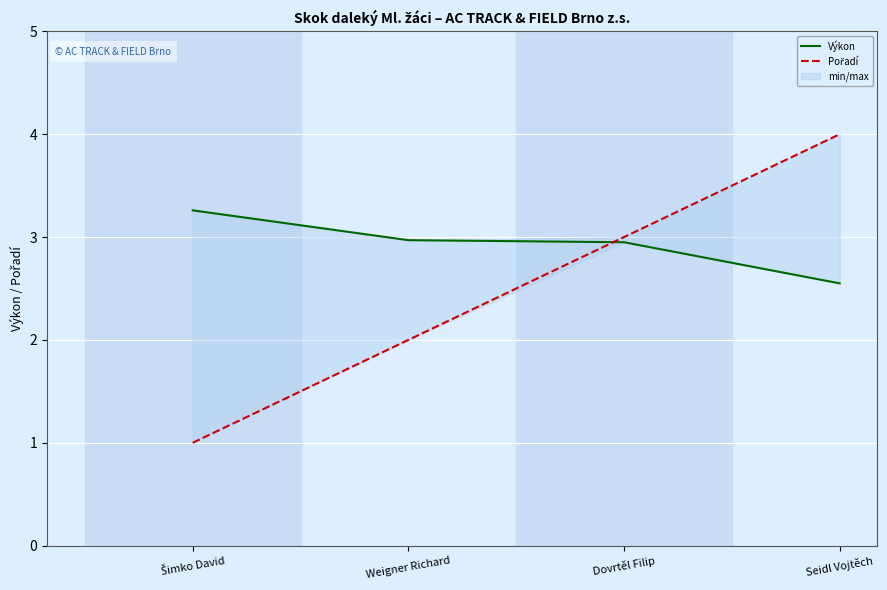

What is the average value of the Výkon series?

2.9